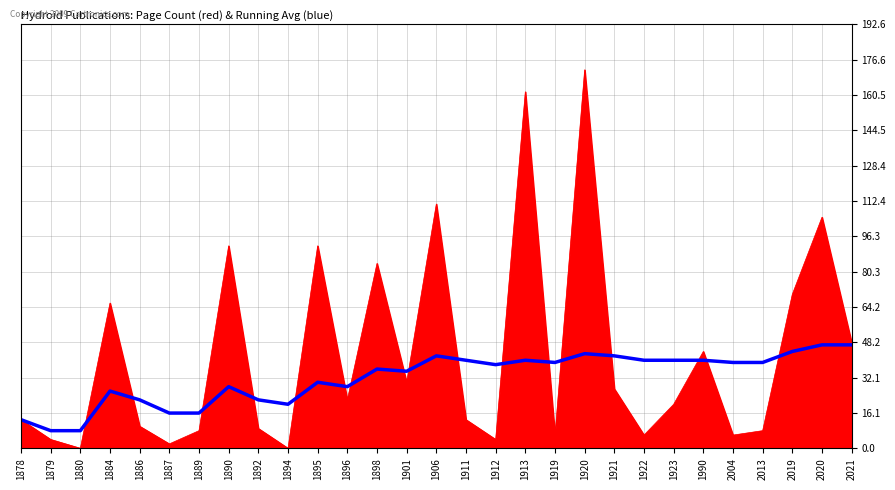

At which category is the sum across all series the highest?

1920